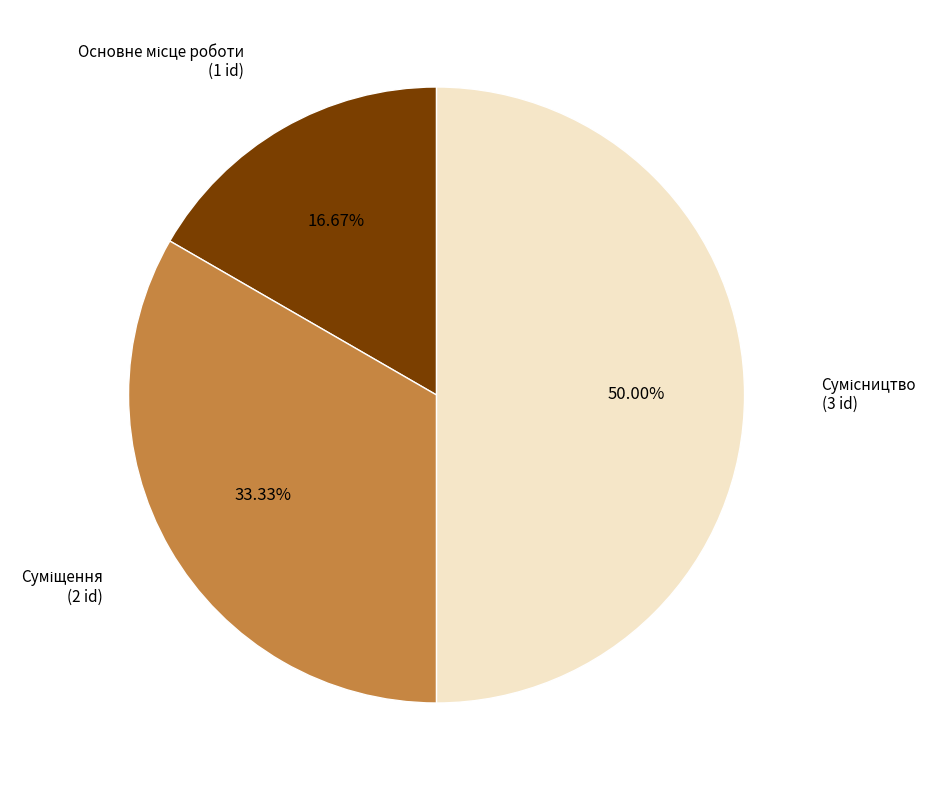

Is there a majority slice in this chart?

No